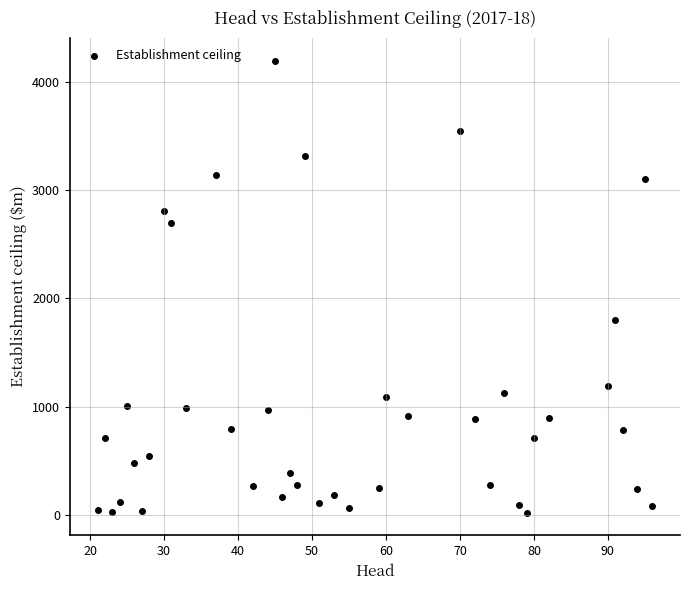

What Y value in the scatter plot is closest to 2108?

1797.6